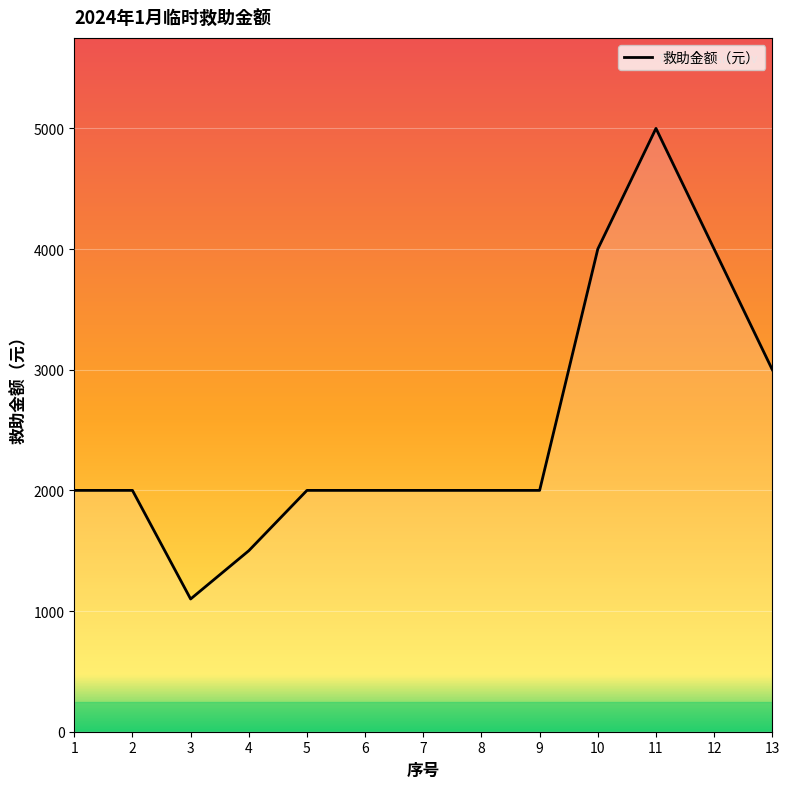

What is the smallest value displayed?

1100